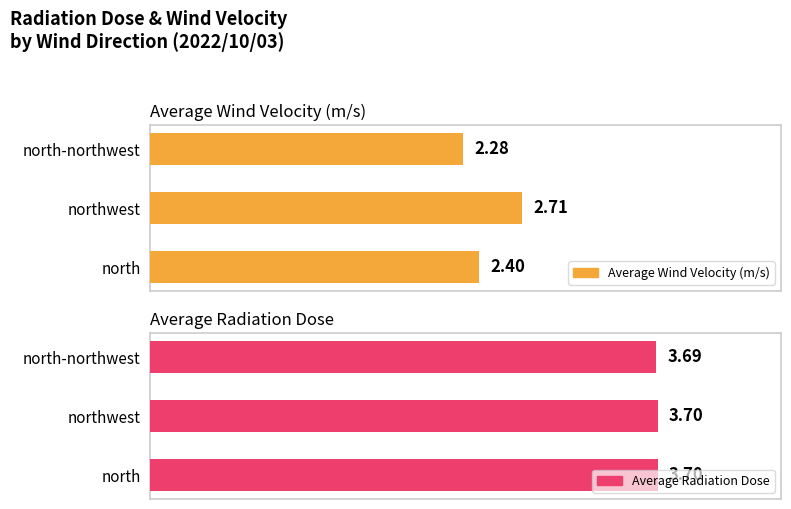

Count the number of categories in the chart.

3